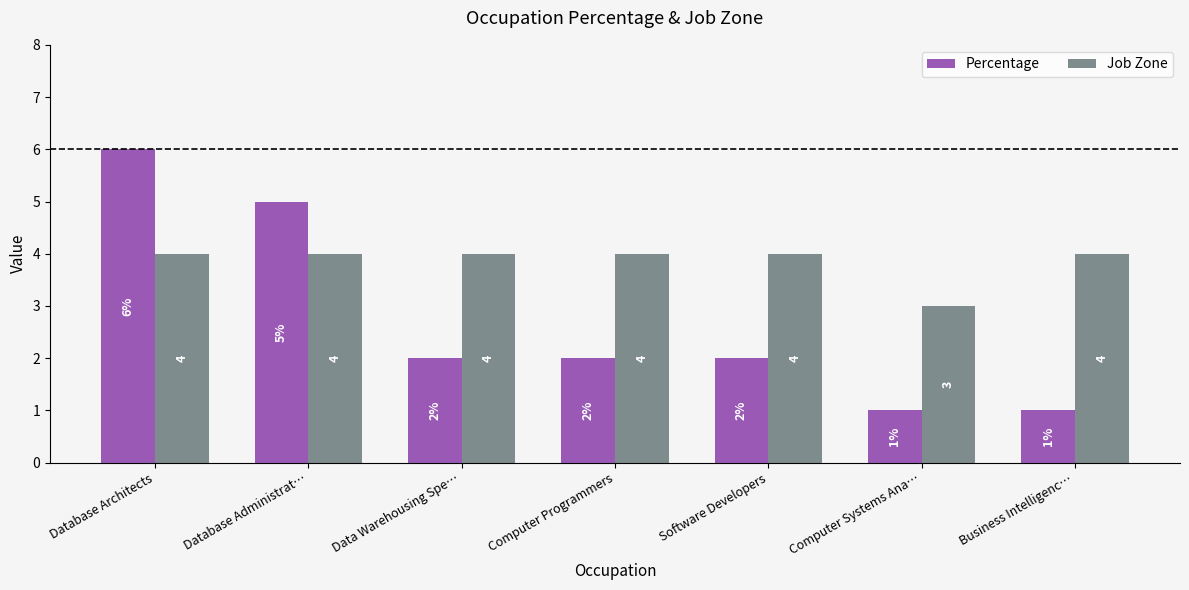

Which category has the highest value across all series?

Database Architects